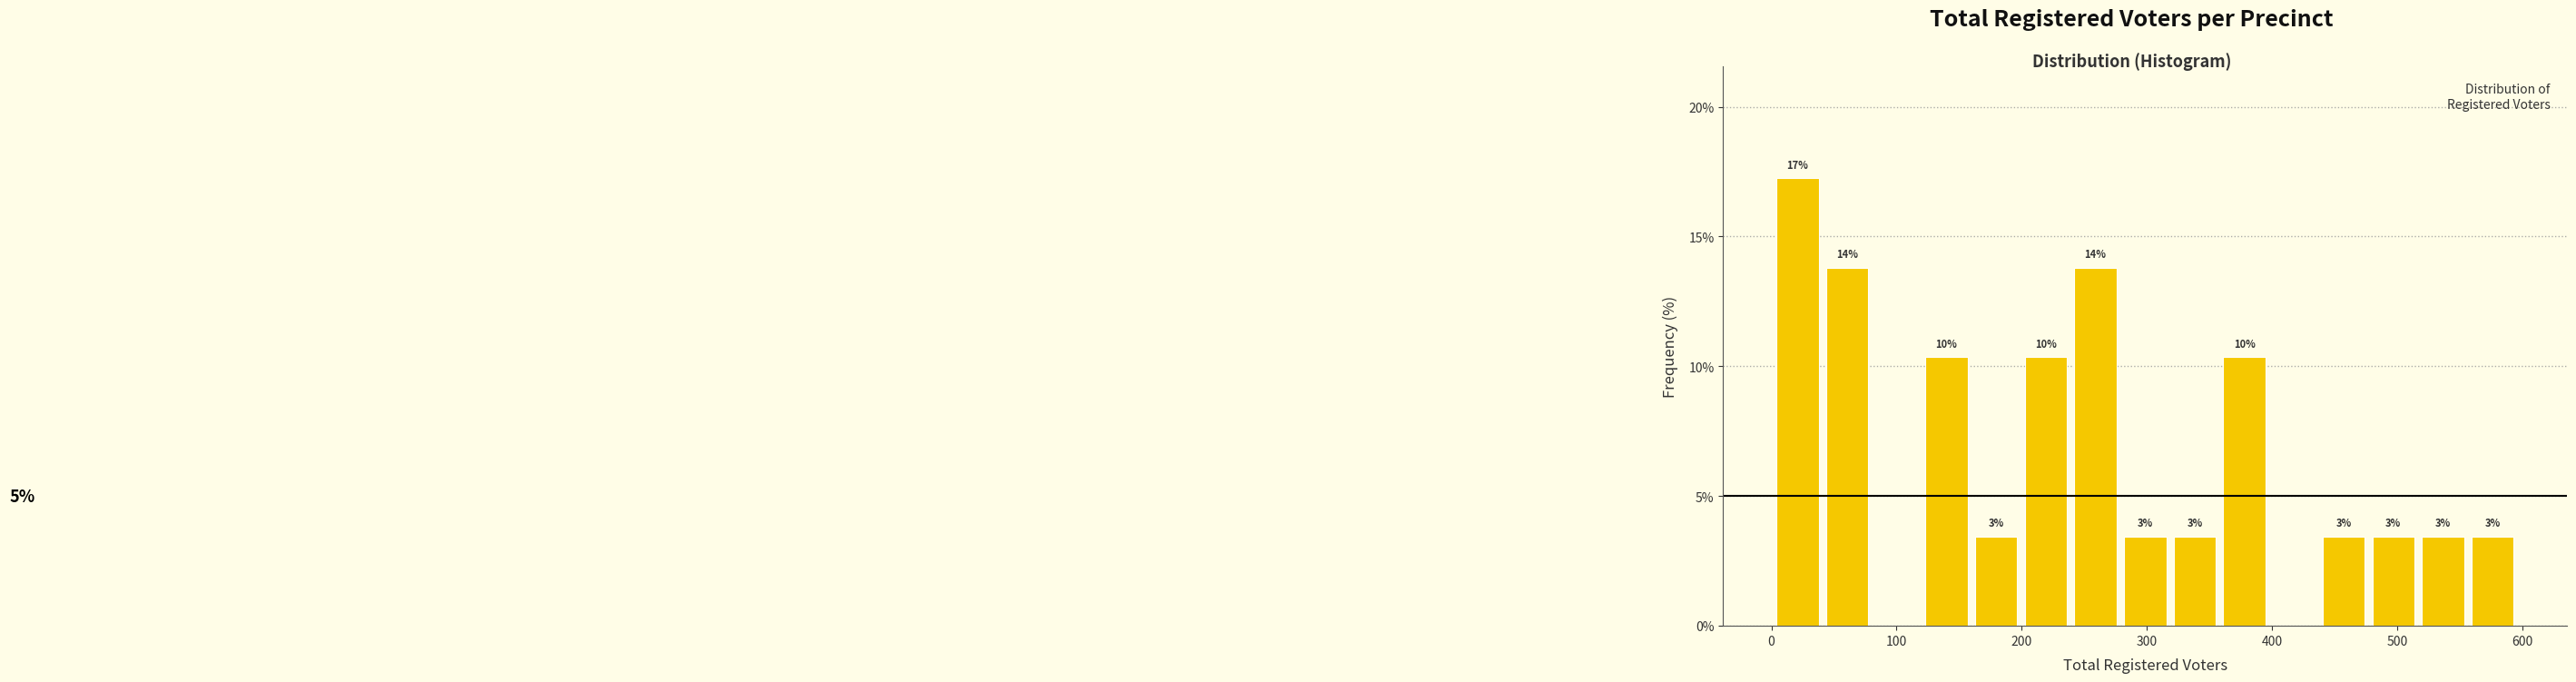

Read against the x-axis, roughly where is the centre of the tallest bar?

20